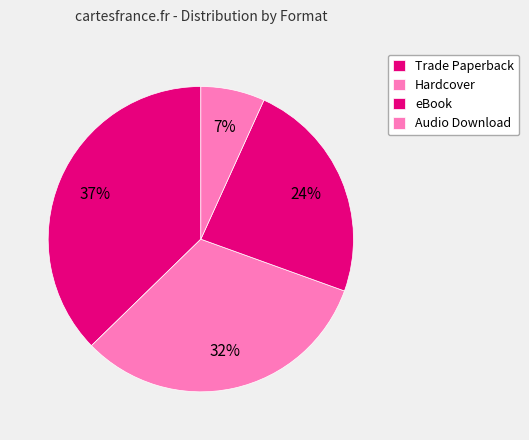

How many slices are in this pie chart?

4